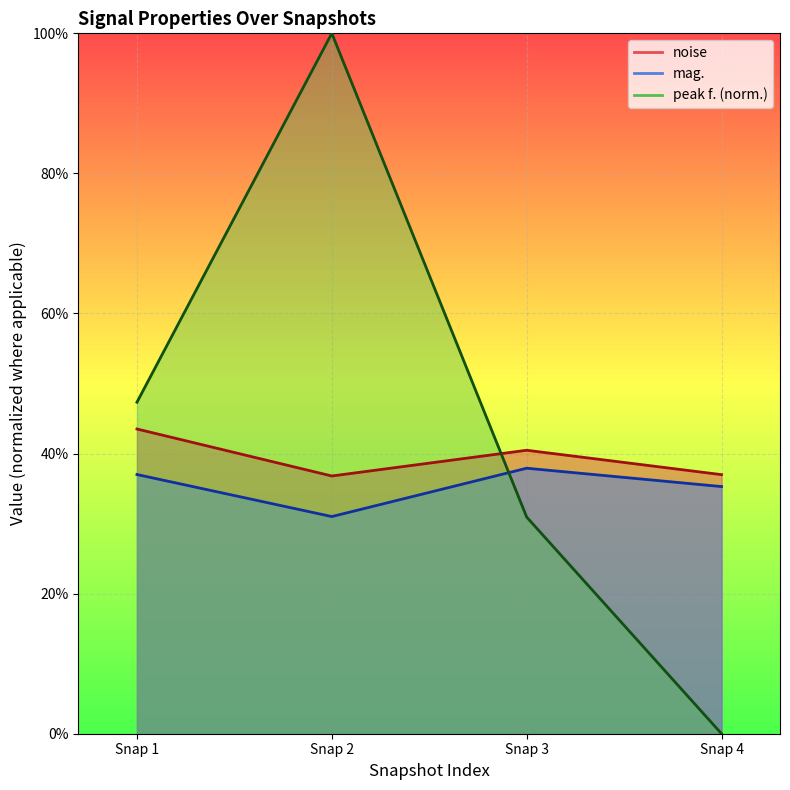

What is the sum of all peak f. values?

1.8